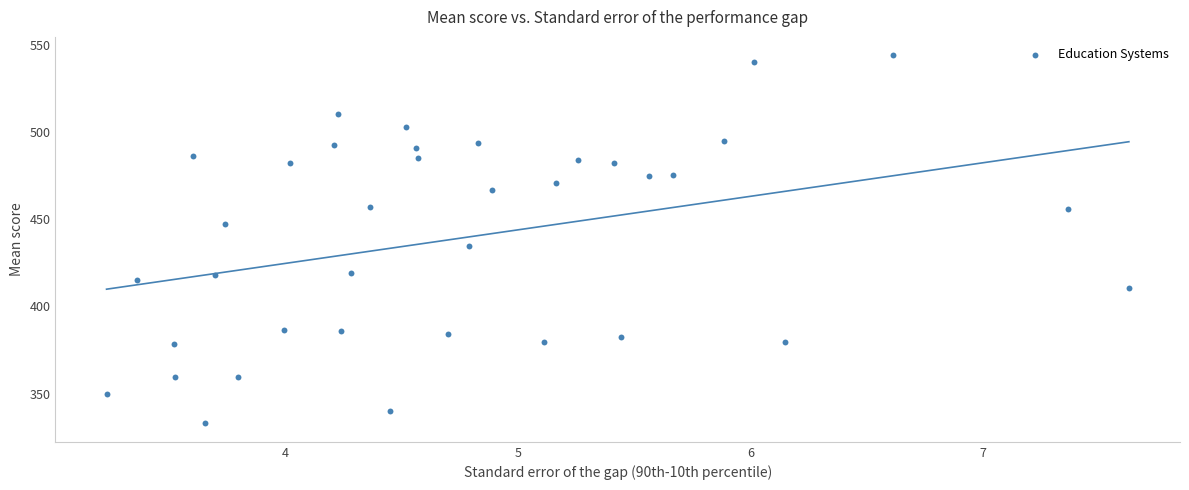

What Y value in the scatter plot is closest to 438?

434.7